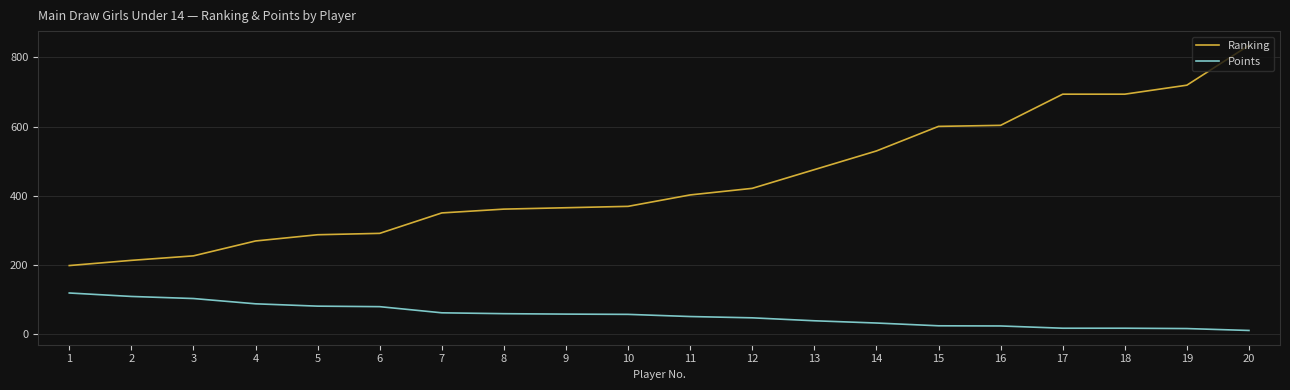

True or false: Ranking and Points intersect in this chart.

False